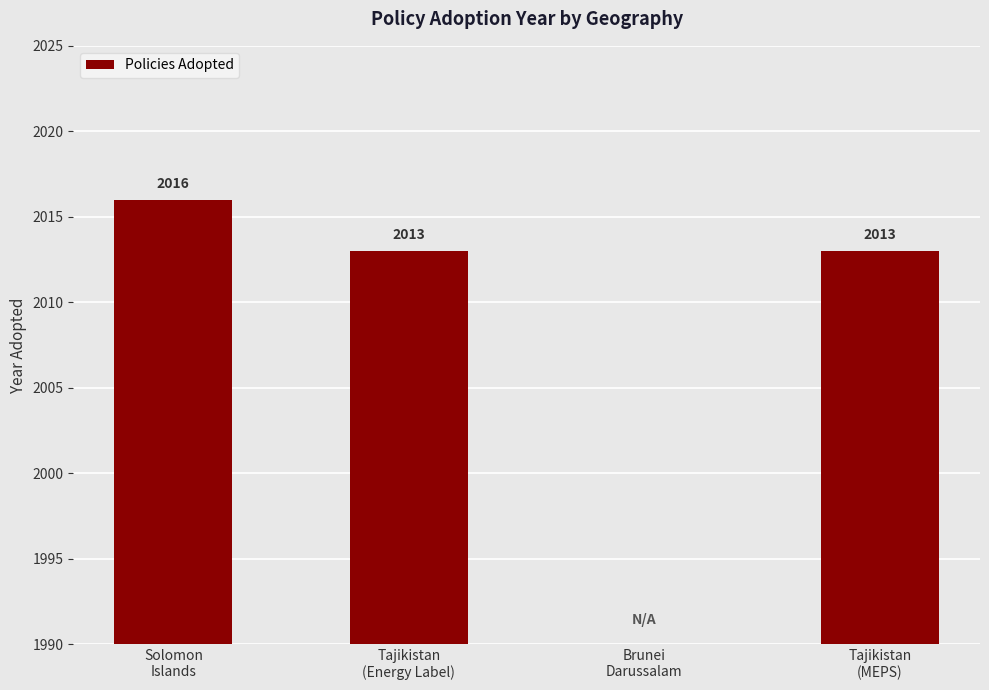

Rank the categories by value from lowest to highest.

Brunei
Darussalam, Tajikistan
(Energy Label), Tajikistan
(MEPS), Solomon
Islands